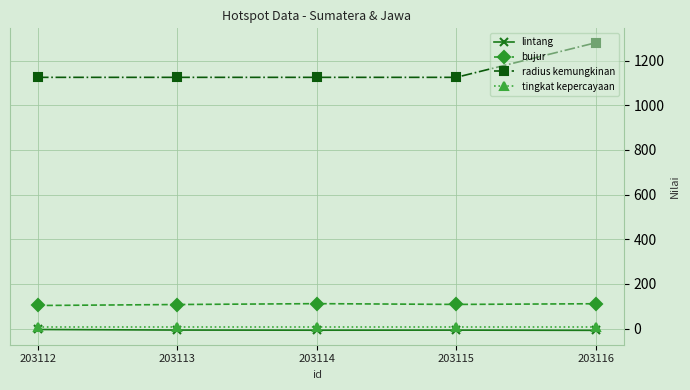

True or false: radius kemungkinan and lintang intersect in this chart.

False